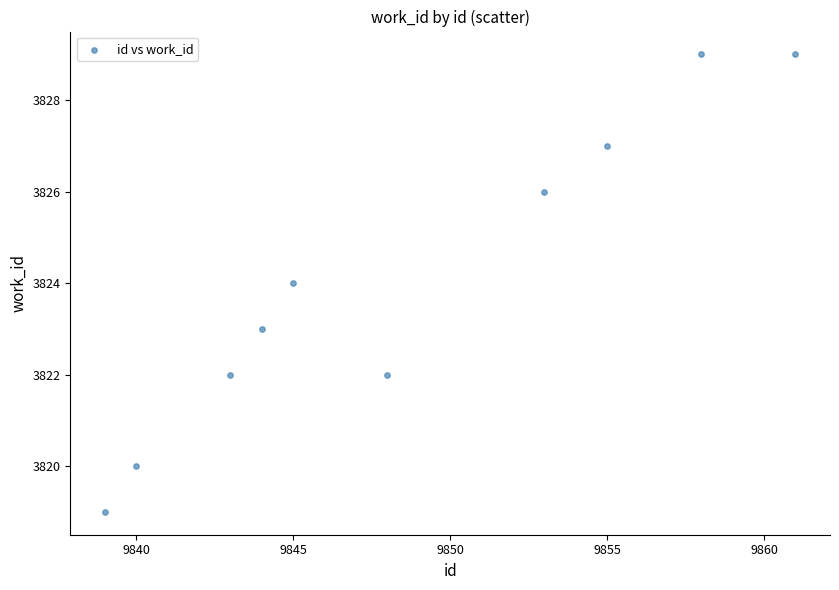

What is the average X value?

9849